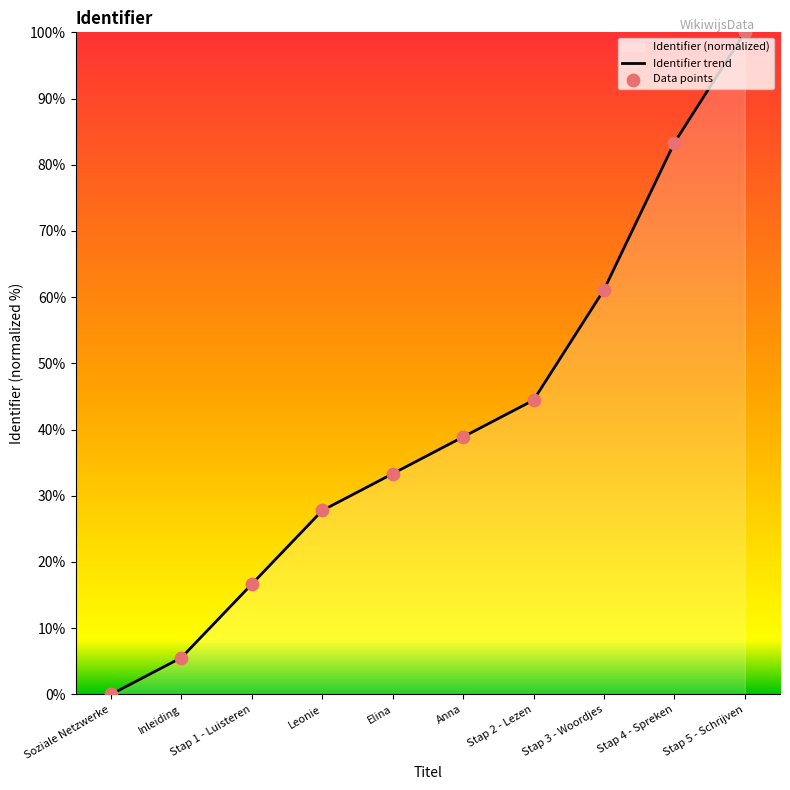

Which series contains the lowest Y value?

Identifier trend